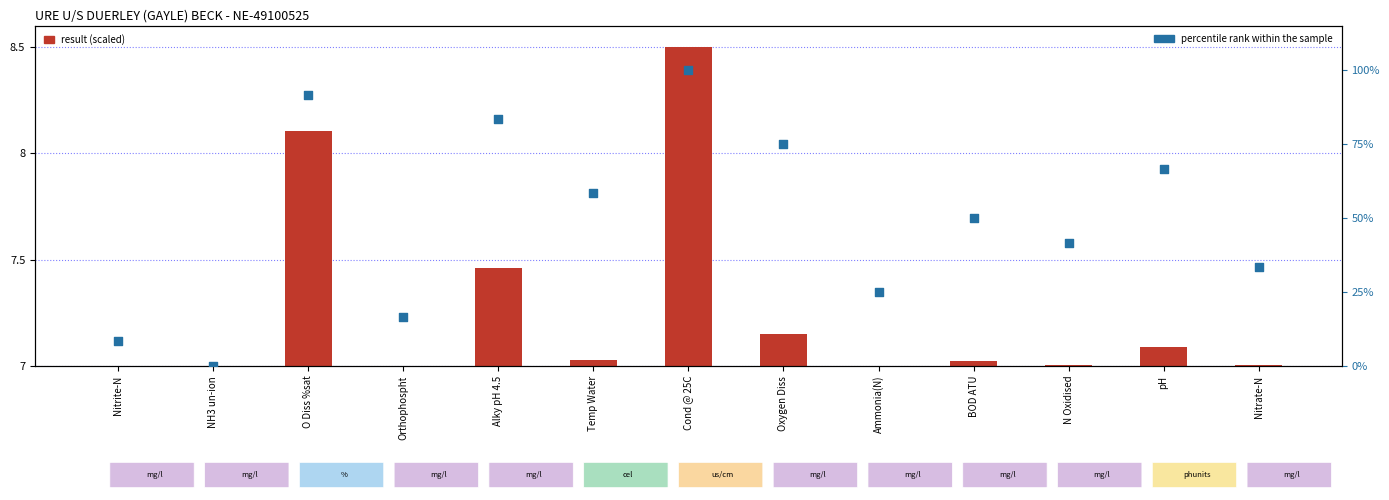

At how many categories does at least one series exceed 63?

5